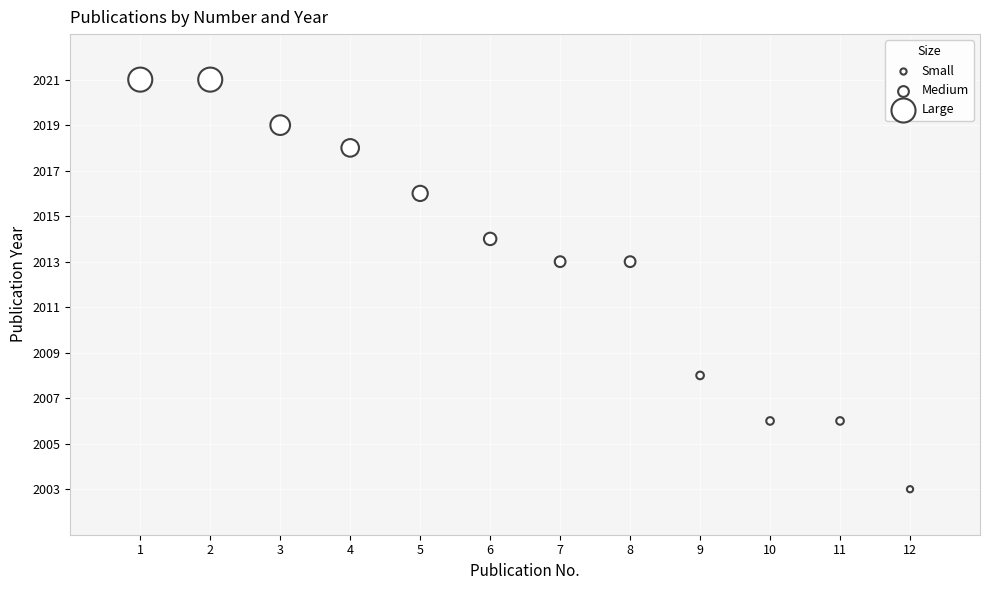

What is the range of X values (max minus min)?

11